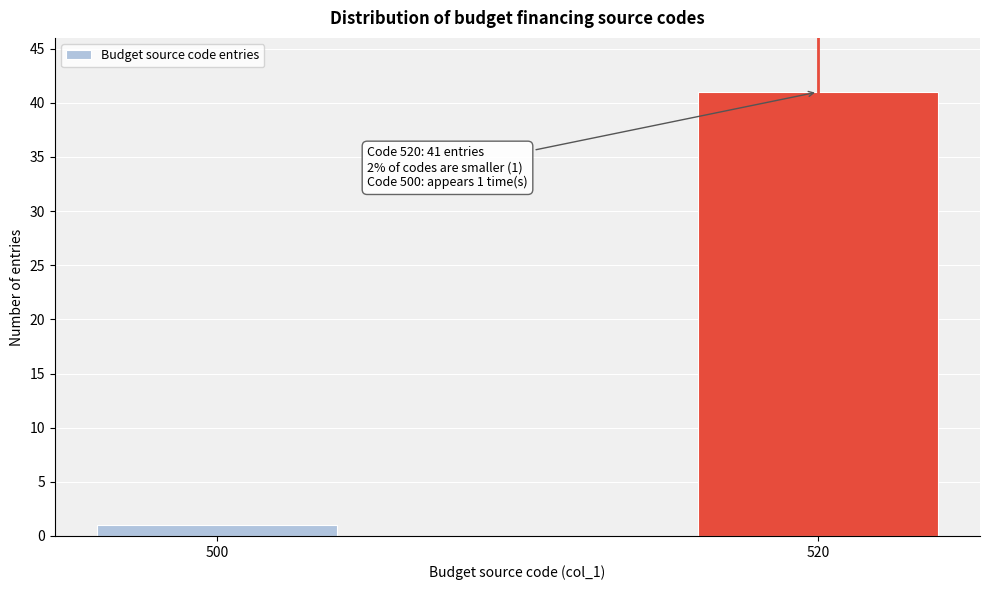

Reading left to right, extract all data points from this chart.

1	41